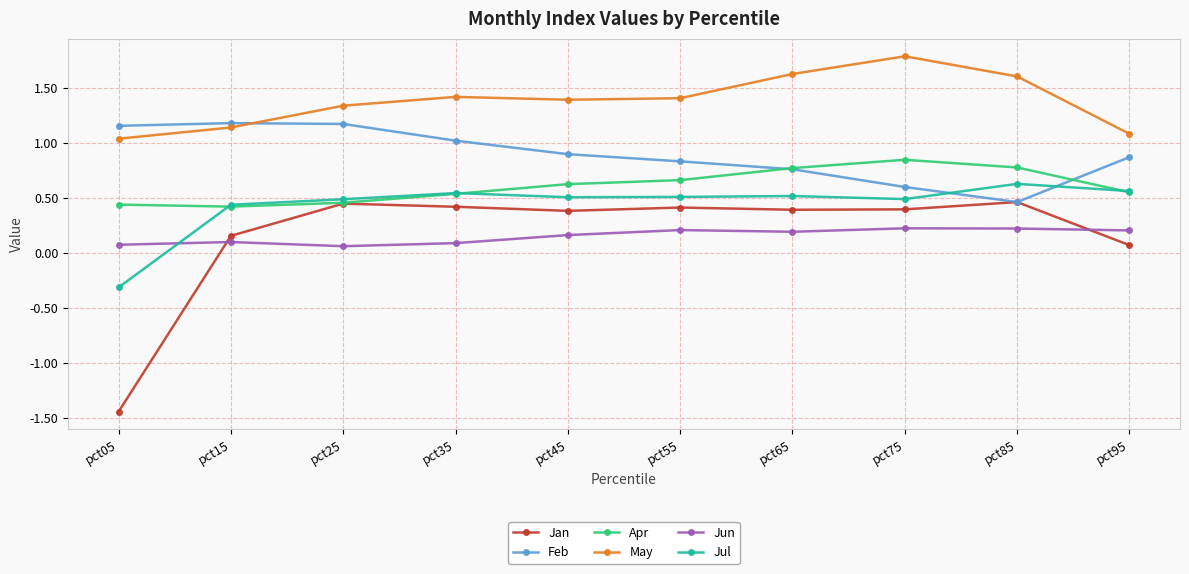

Which series has the largest total across all categories?

May